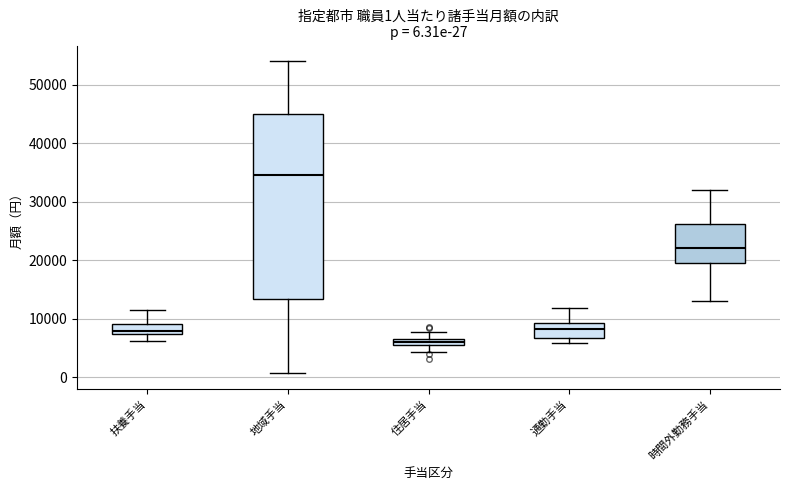

Comparing the boxes themselves (not the whiskers), which one is the tallest?

地域手当